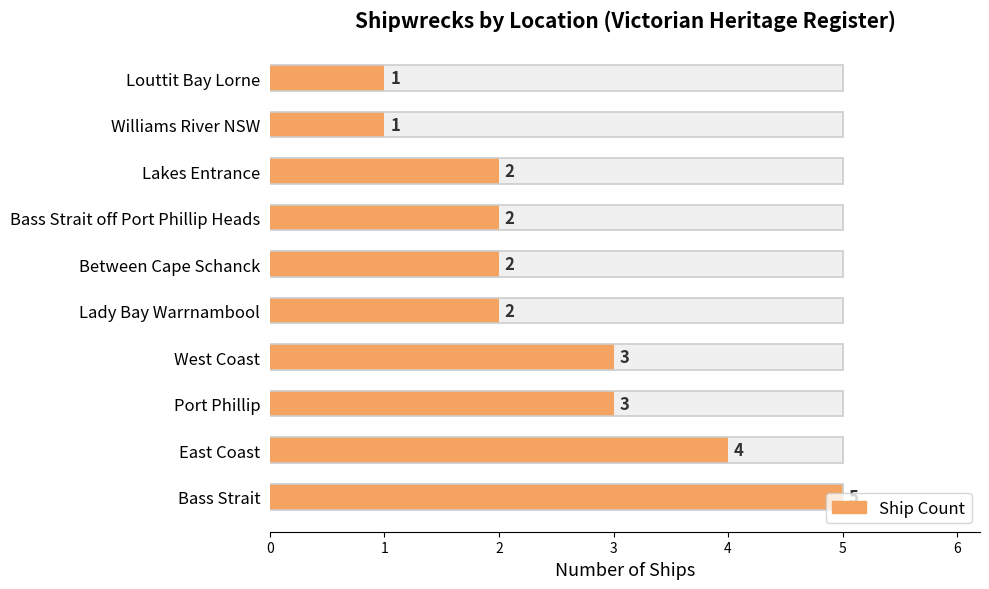

Is it true that the value at Between Cape Schanck is 4?

False